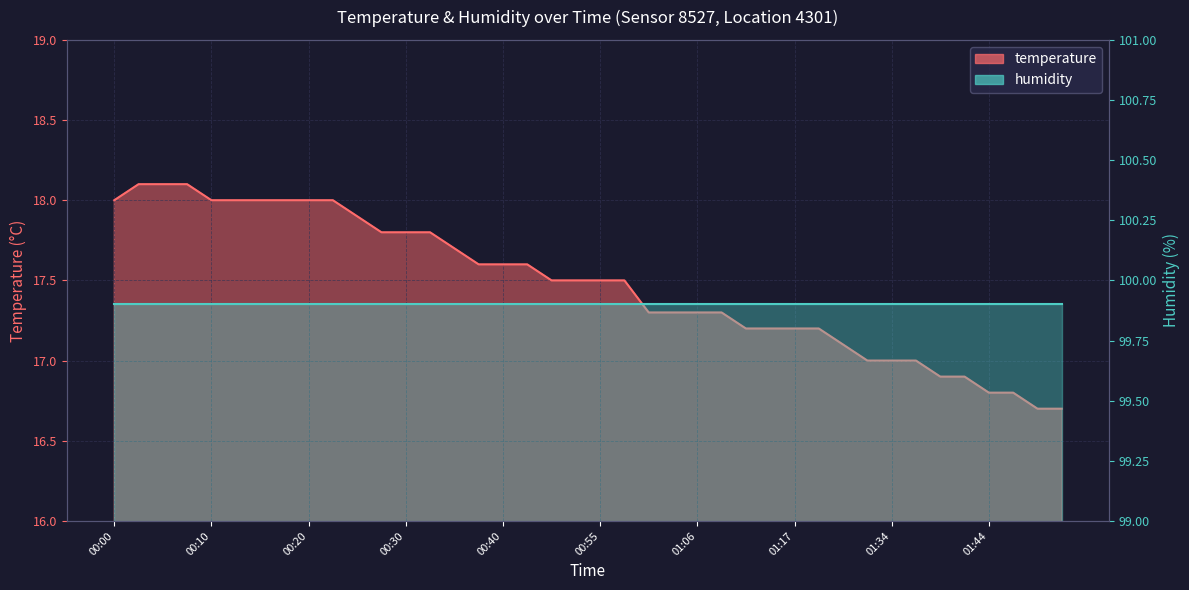

At which category does the chart reach its minimum across all series?

01:49